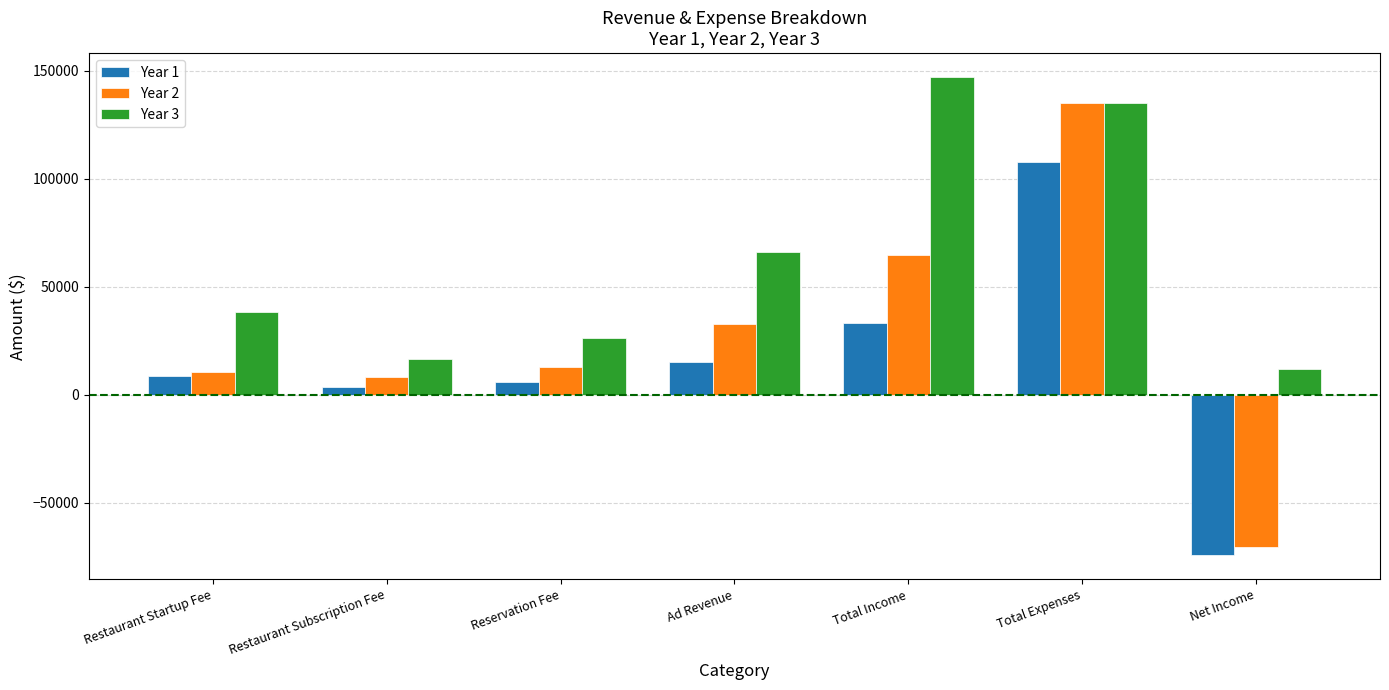

What is the spread (max minus min) of values at Net Income?

86237.5